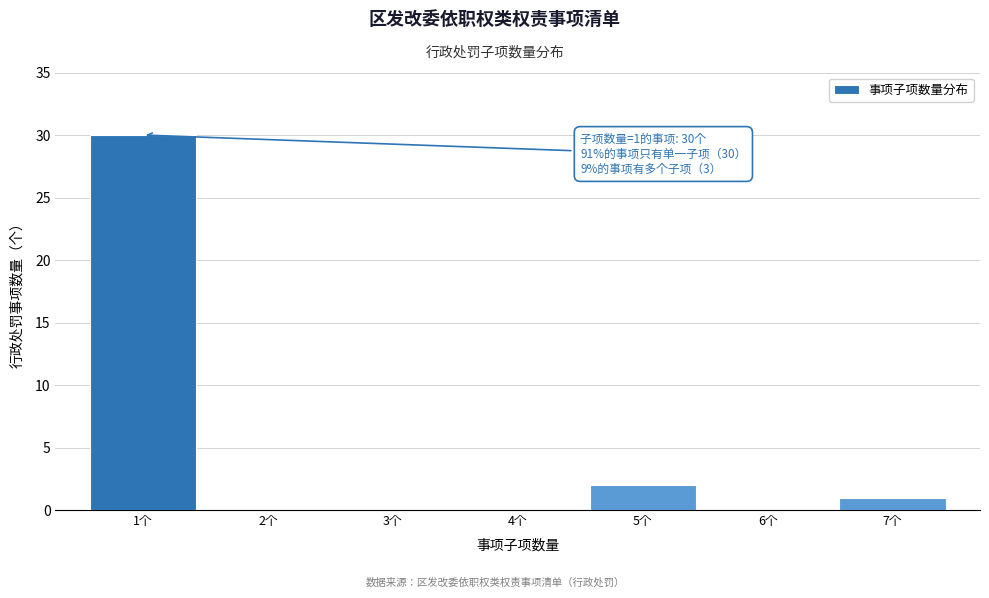

Reading left to right, what are all the values shown in this chart?

1个=30	2个=0	3个=0	4个=0	5个=2	6个=0	7个=1